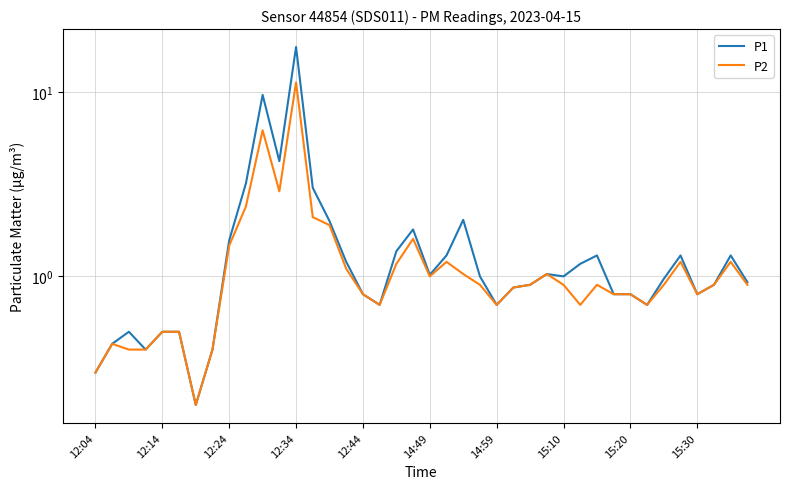

What is the highest value of the P1 series?

17.7